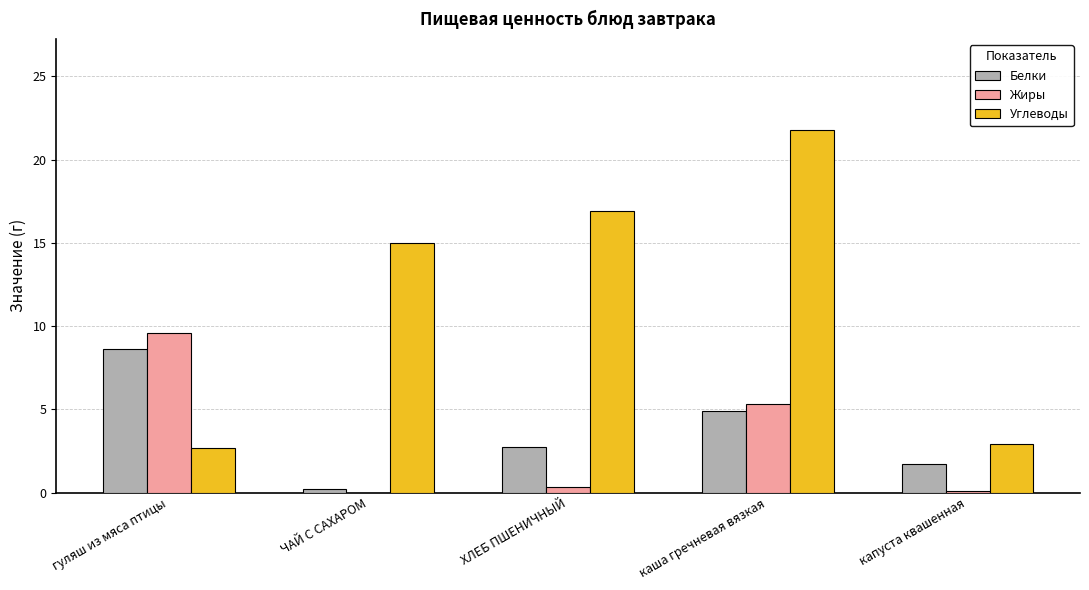

What is the average value of the Белки series?

3.6